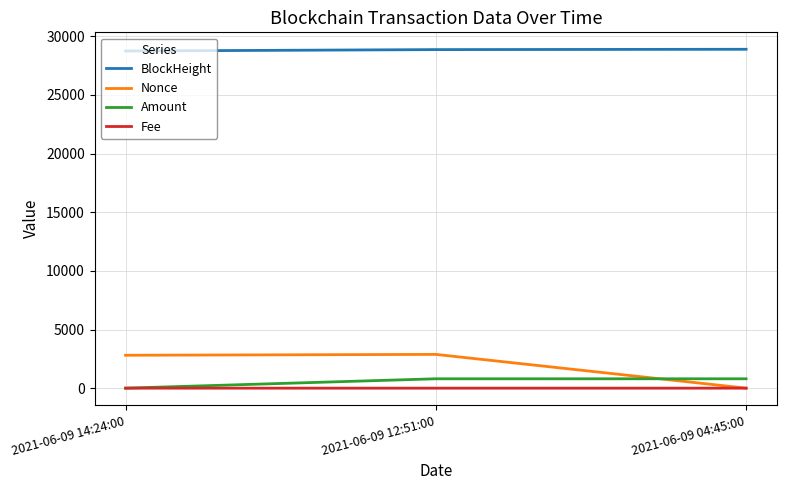

The value of BlockHeight at 2021-06-09 12:51:00 is 28864.0. True or false?

True